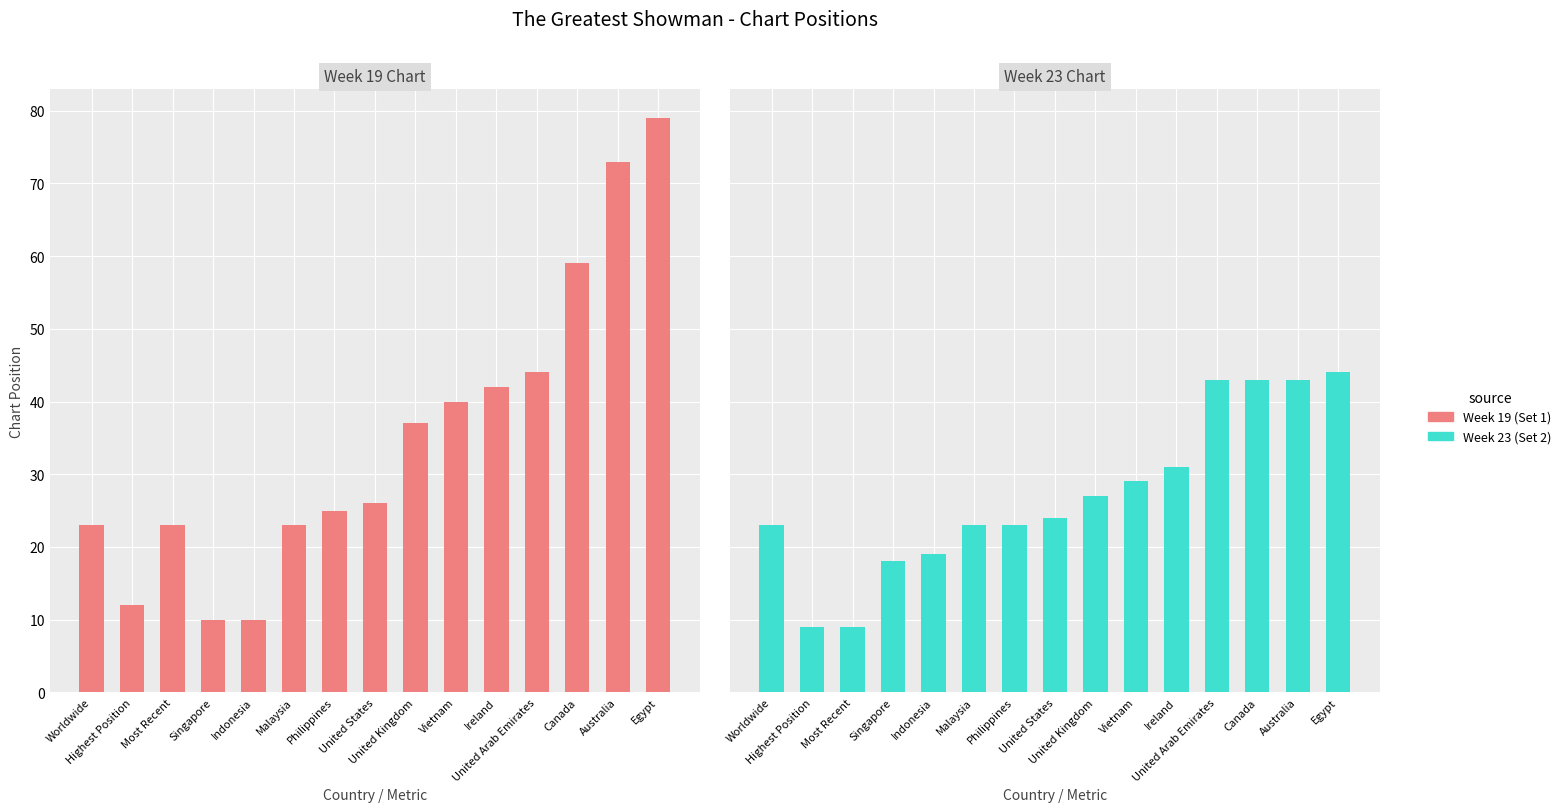

At how many categories does at least one series exceed 33?

7